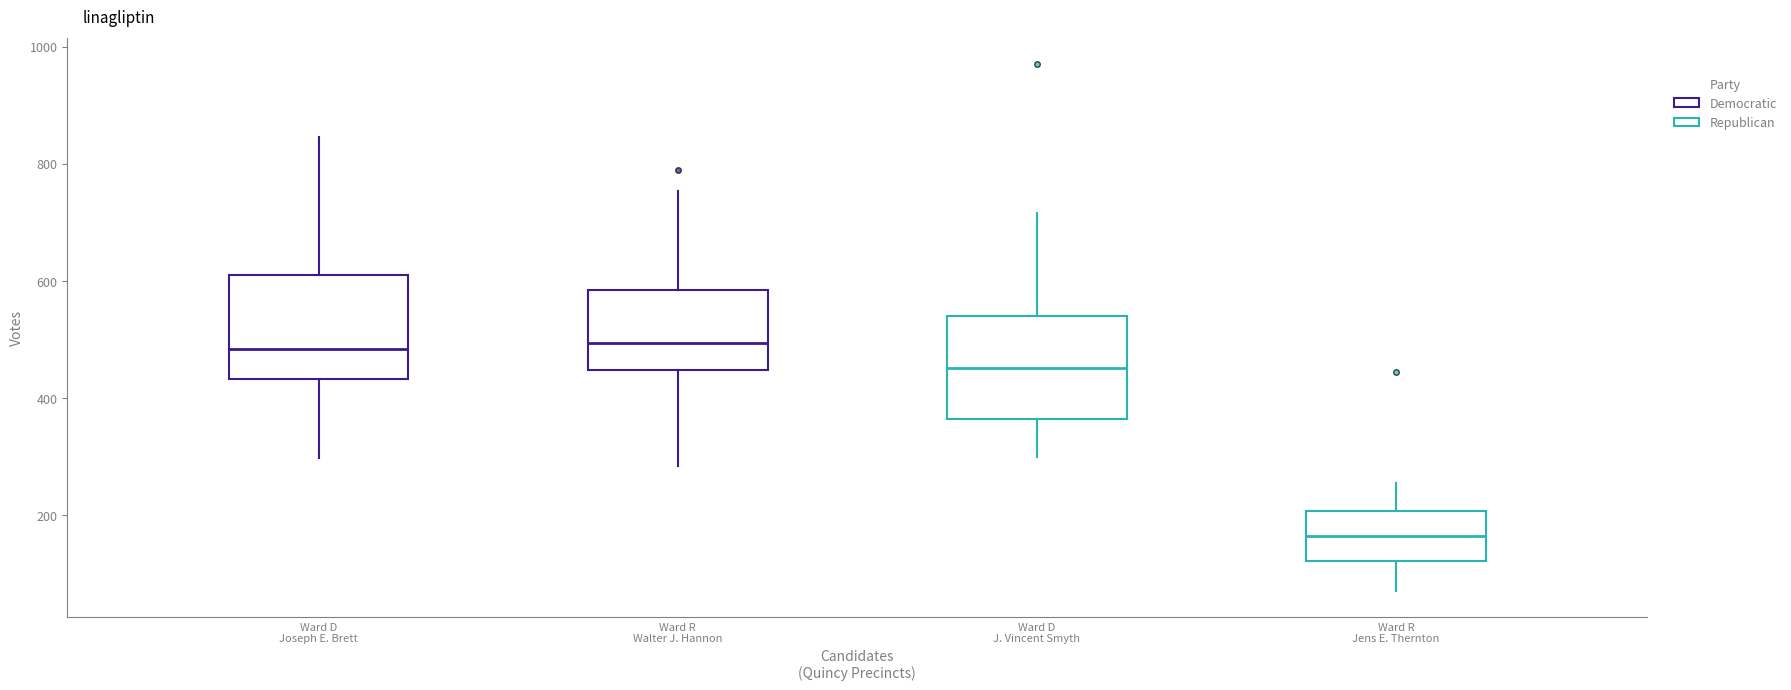

Reading left to right, read every box against the y-axis: the position of its median line, the range the box covers, and the ends of its whiskers. The values are not printed on the chart, so give them approximately, as read against the axis.

Ward D Joseph E. Brett: median 480, box 440 to 620, whiskers 300 to 840
Ward R Walter J. Hannon: median 500, box 440 to 580, whiskers 280 to 760
Ward D J. Vincent Smyth: median 460, box 360 to 540, whiskers 300 to 720
Ward R Jens E. Thernton: median 160, box 120 to 200, whiskers 80 to 260